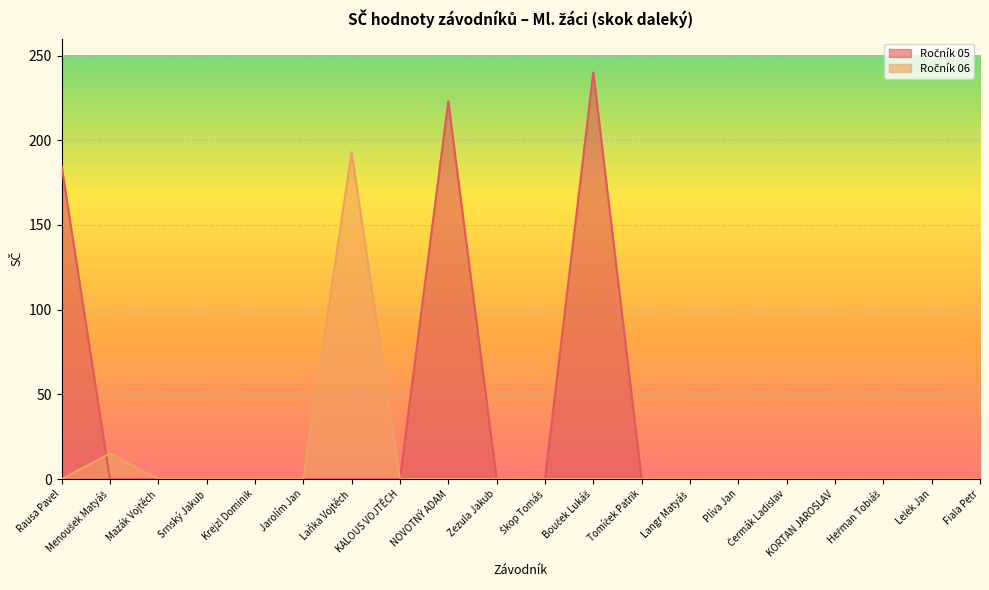

What position from the left is Menoušek Matyáš?

2